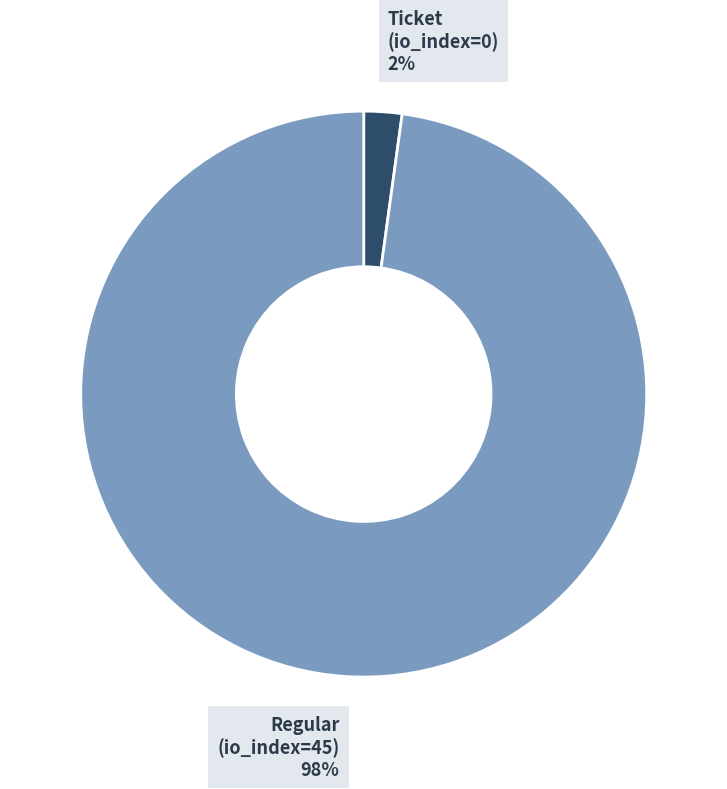

To the nearest percent, what is the difference between the largest and smallest slice percentages?

96%